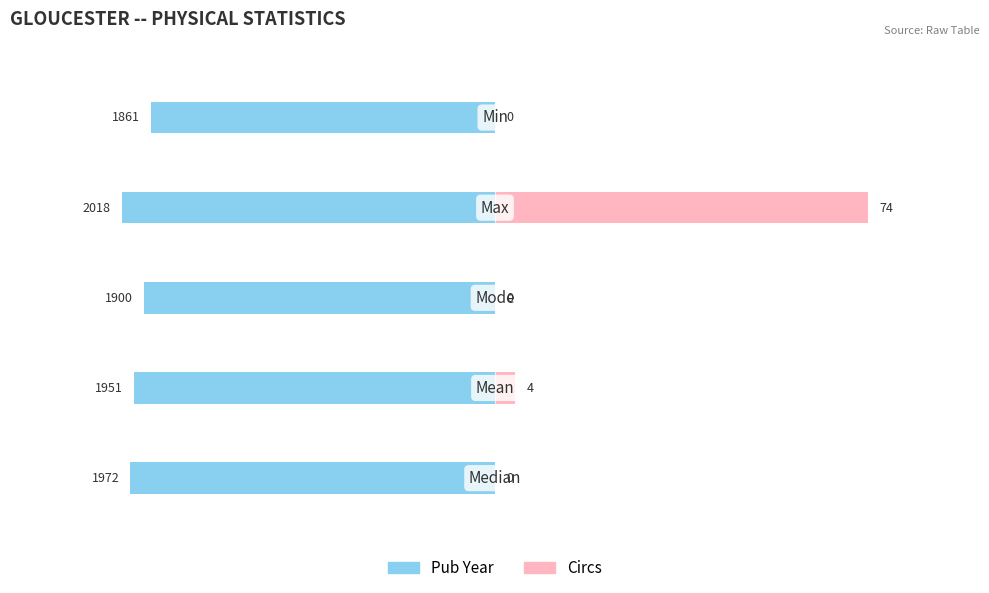

How many series are shown in this chart?

2